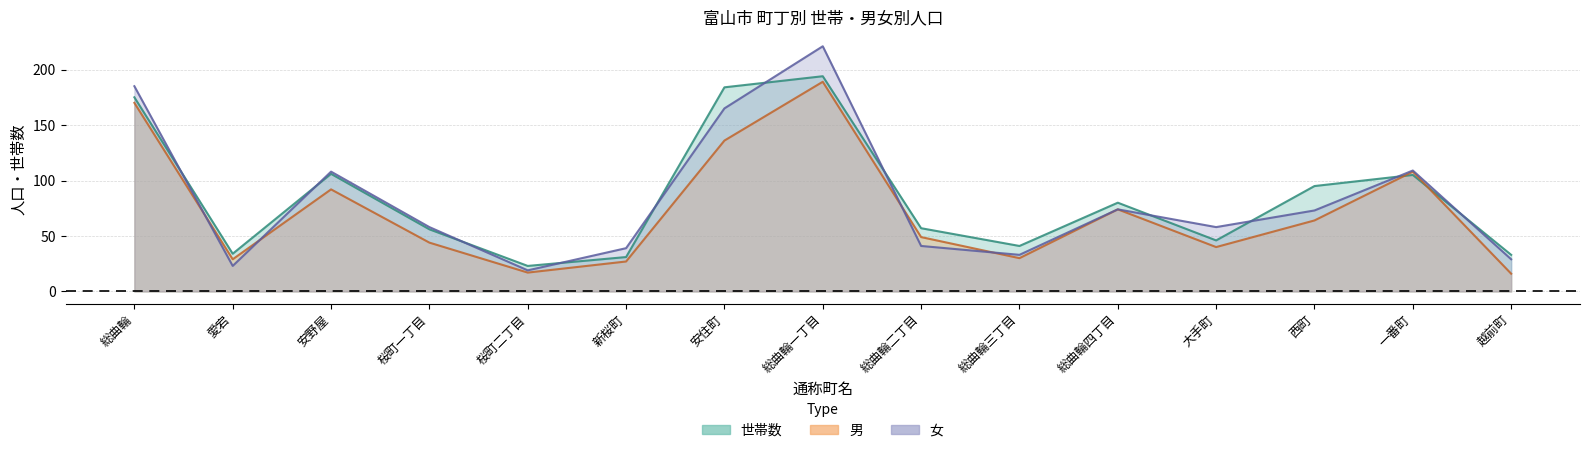

At 大手町, list the series in order from largest to smallest.

女, 世帯数, 男